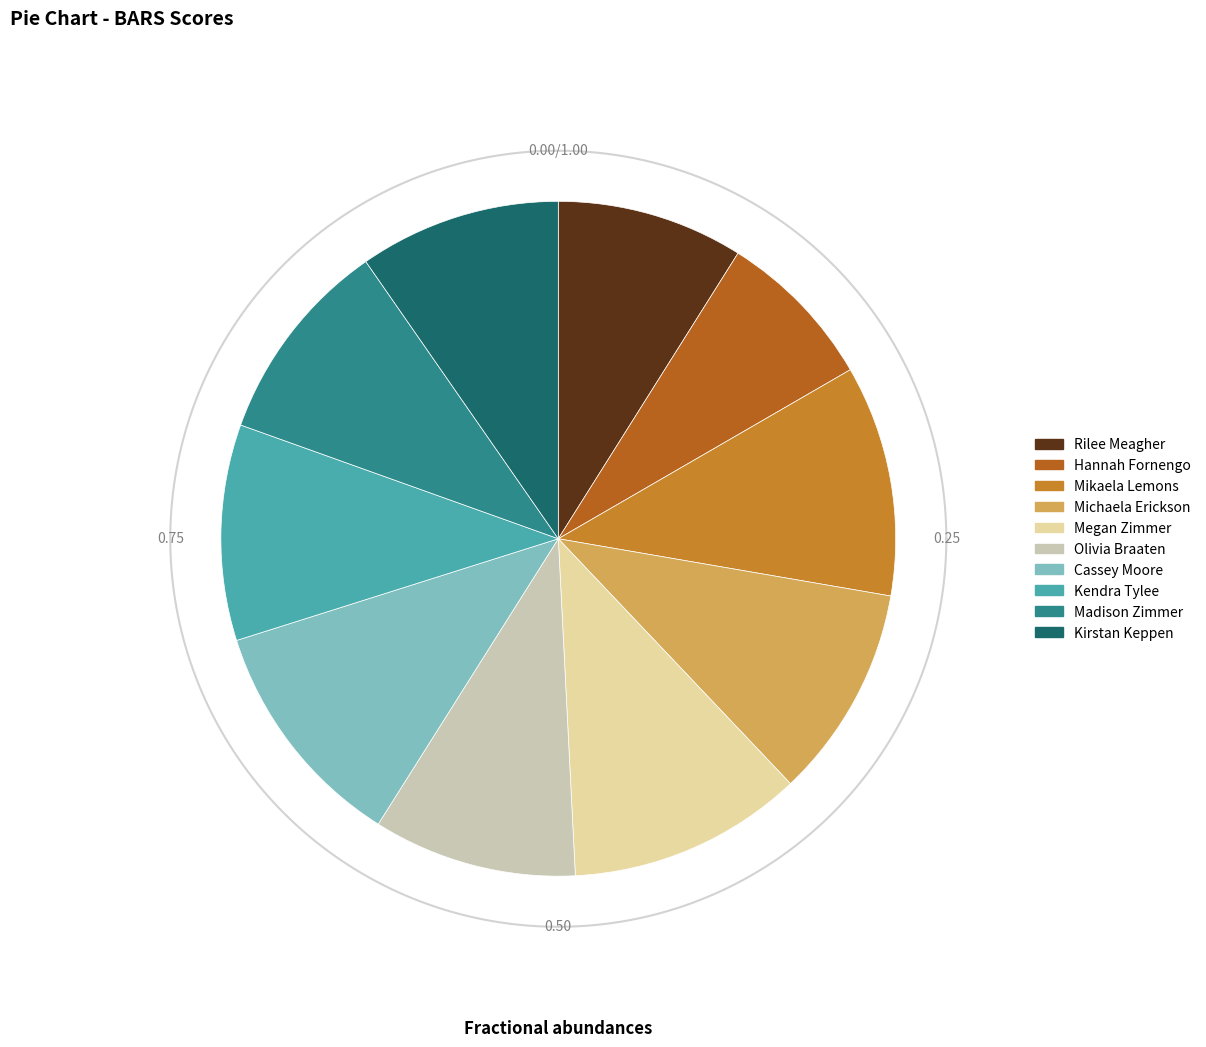

To the nearest percent, what is the difference between the Mikaela Lemons and Kirstan Keppen slice percentages?

1%